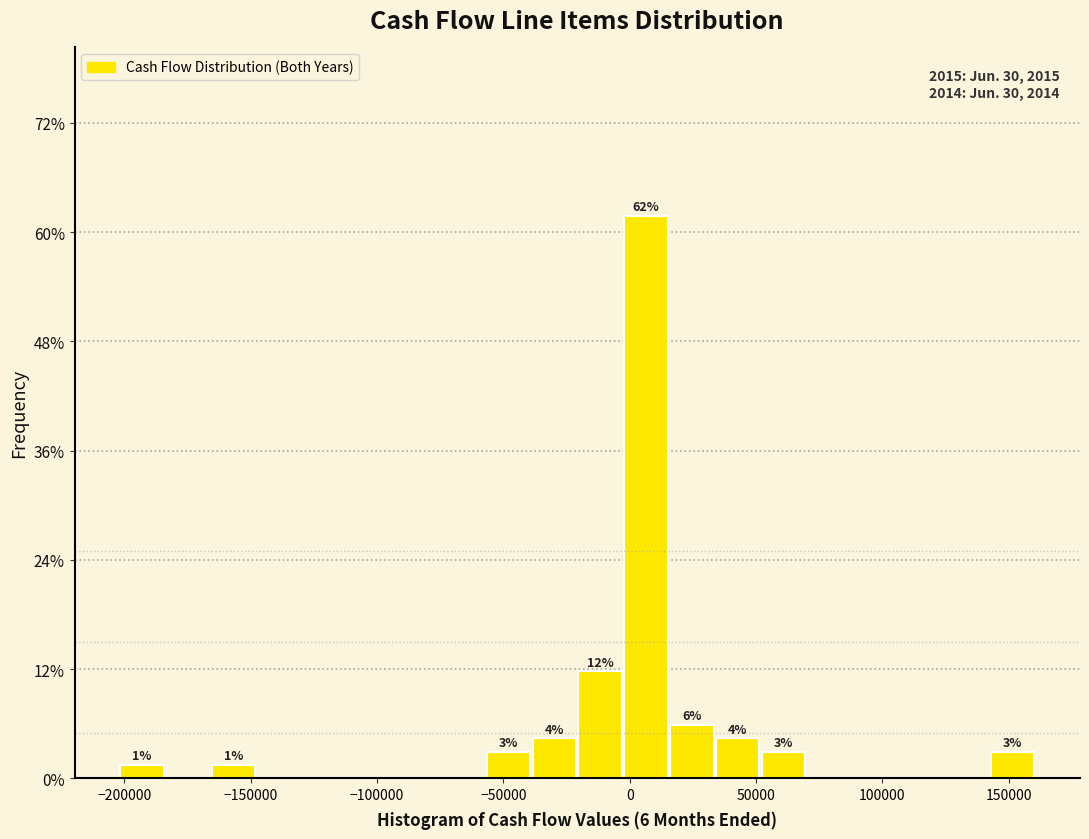

Read against the x-axis, roughly where is the centre of the tallest bar?

5000